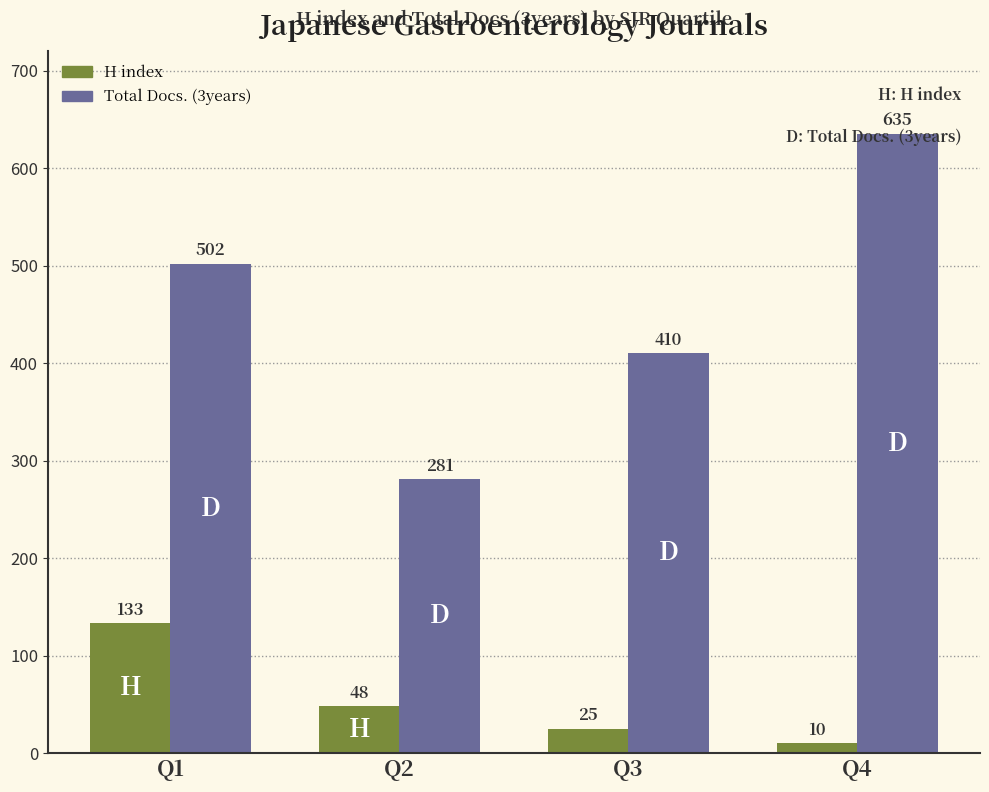

Reading left to right, transcribe all the data shown in this chart.

H index: Q1=133	Q2=48	Q3=25	Q4=10
Total Docs. (3years): Q1=502	Q2=281	Q3=410	Q4=635